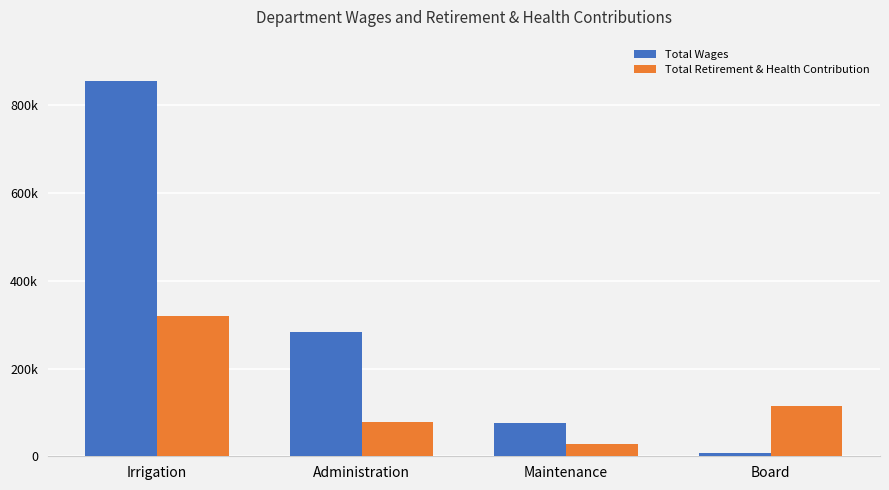

What is the maximum value for Total Retirement & Health Contribution?

319153